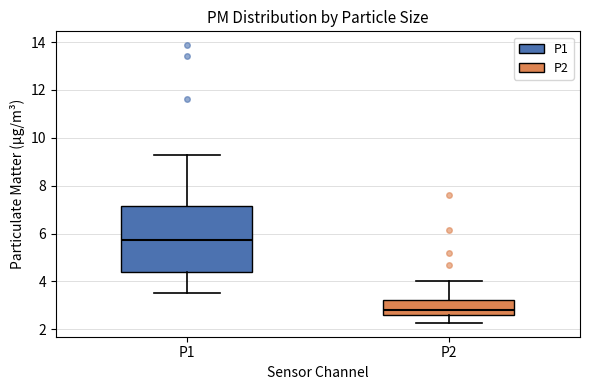

Where does the median line of the box for P2 sit on the y-axis? The values are not printed on the chart, so give them approximately, as read against the axis.

2.8